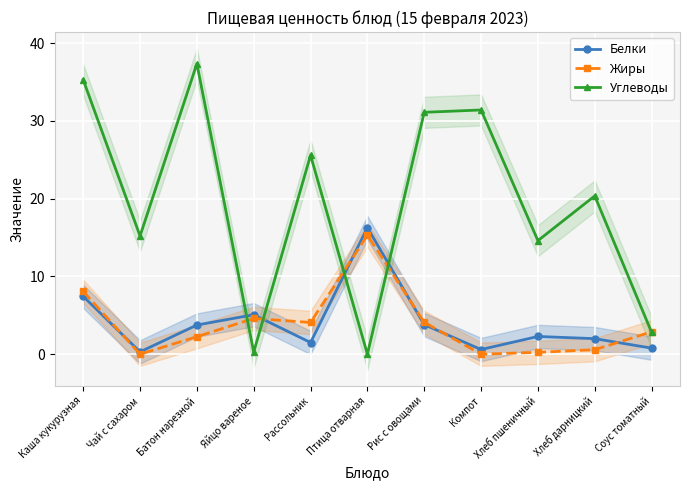

How many interior local peaks does the Жиры series have?

2